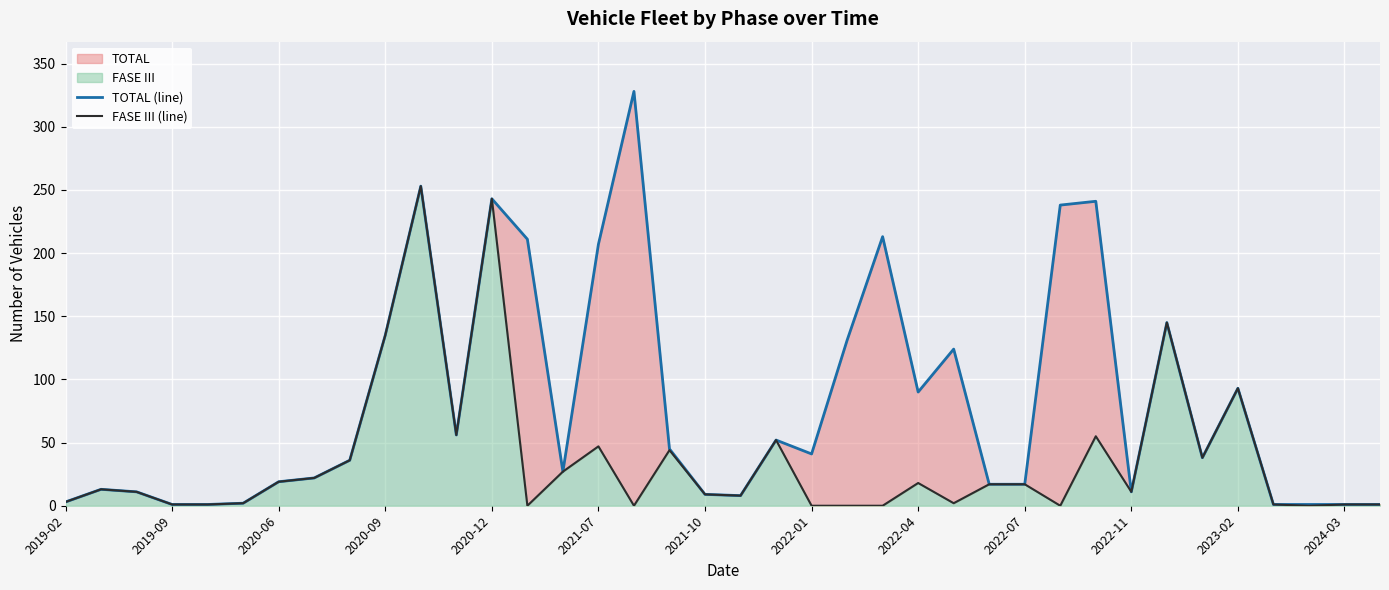

How many distinct data groups are displayed?

2